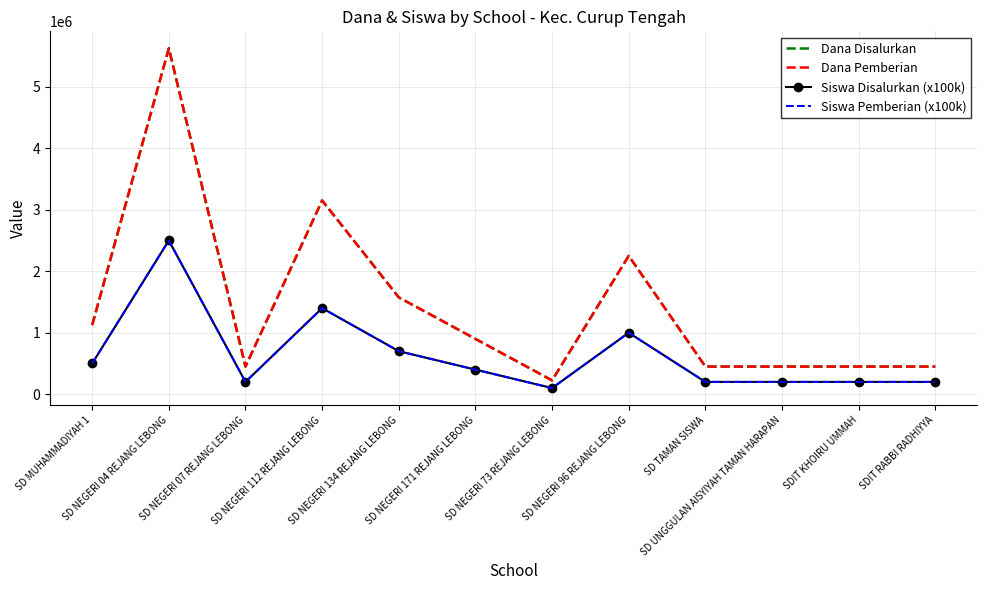

At which label does Dana Pemberian first exceed 900000?

SD MUHAMMADIYAH 1